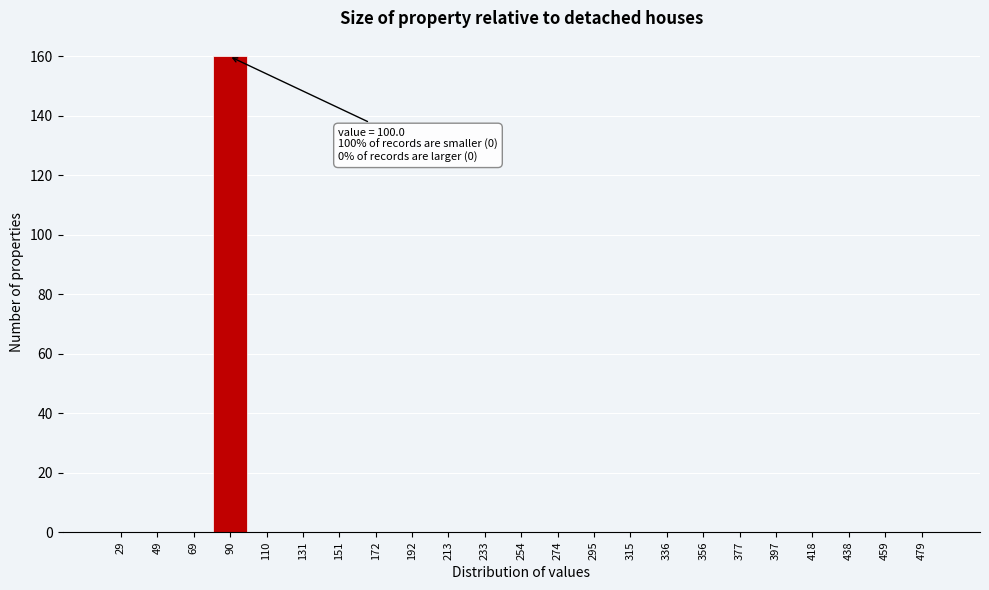

Reading left to right, transcribe all the data shown in this chart.

29=0	49=0	69=0	90=160	110=0	131=0	151=0	172=0	192=0	213=0	233=0	254=0	274=0	295=0	315=0	336=0	356=0	377=0	397=0	418=0	438=0	459=0	479=0